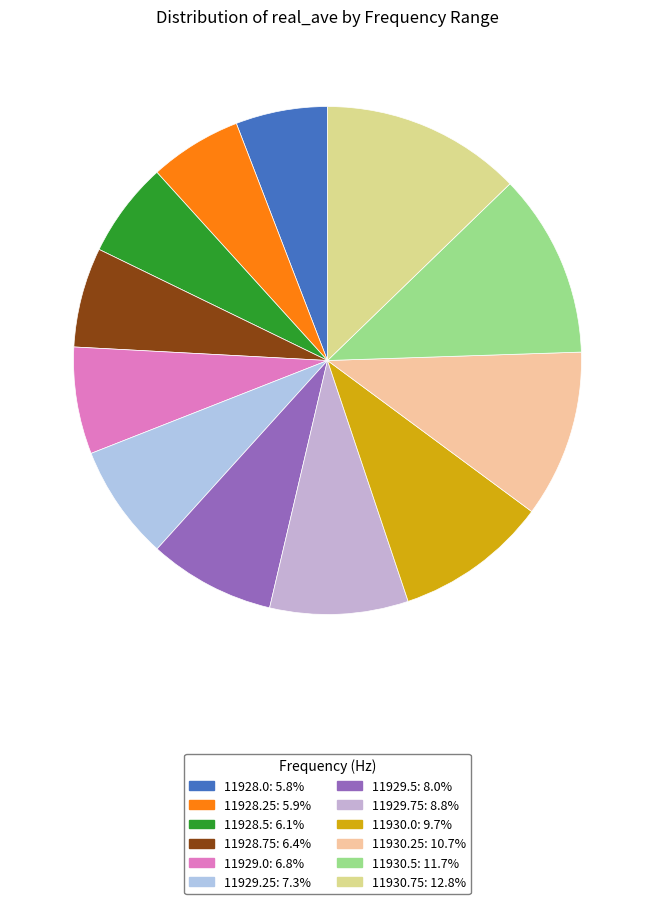

How many slices are in this pie chart?

12